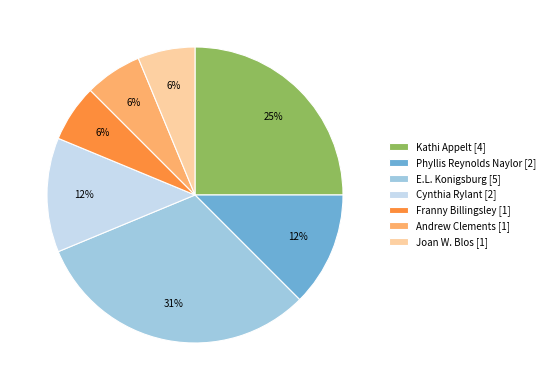

Which category has the biggest portion of the pie?

E.L. Konigsburg